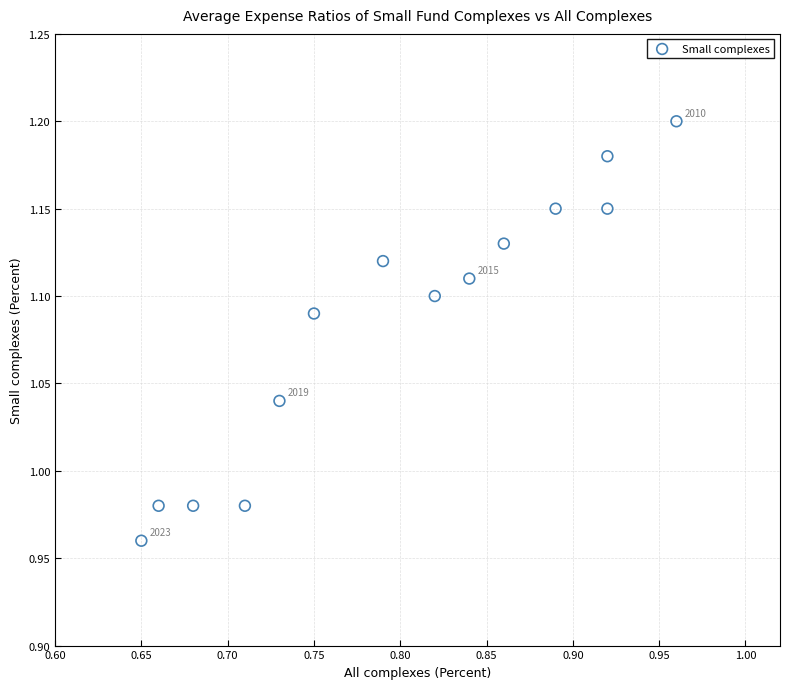

What is the range of X values (max minus min)?

0.3